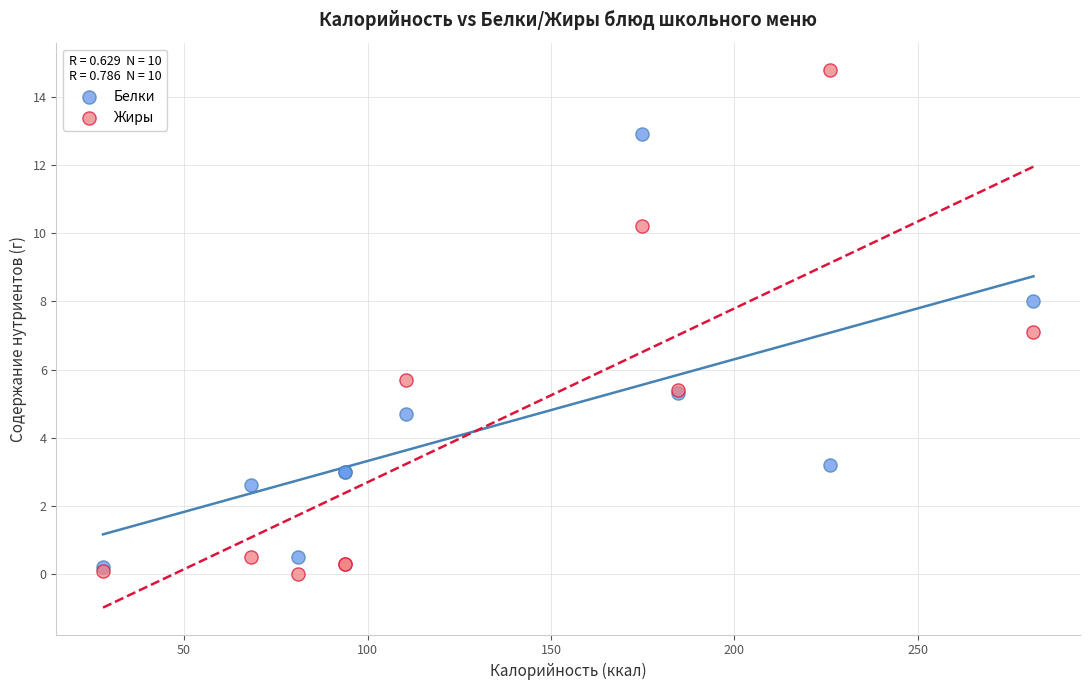

Which series has the widest spread of Y values?

Жиры